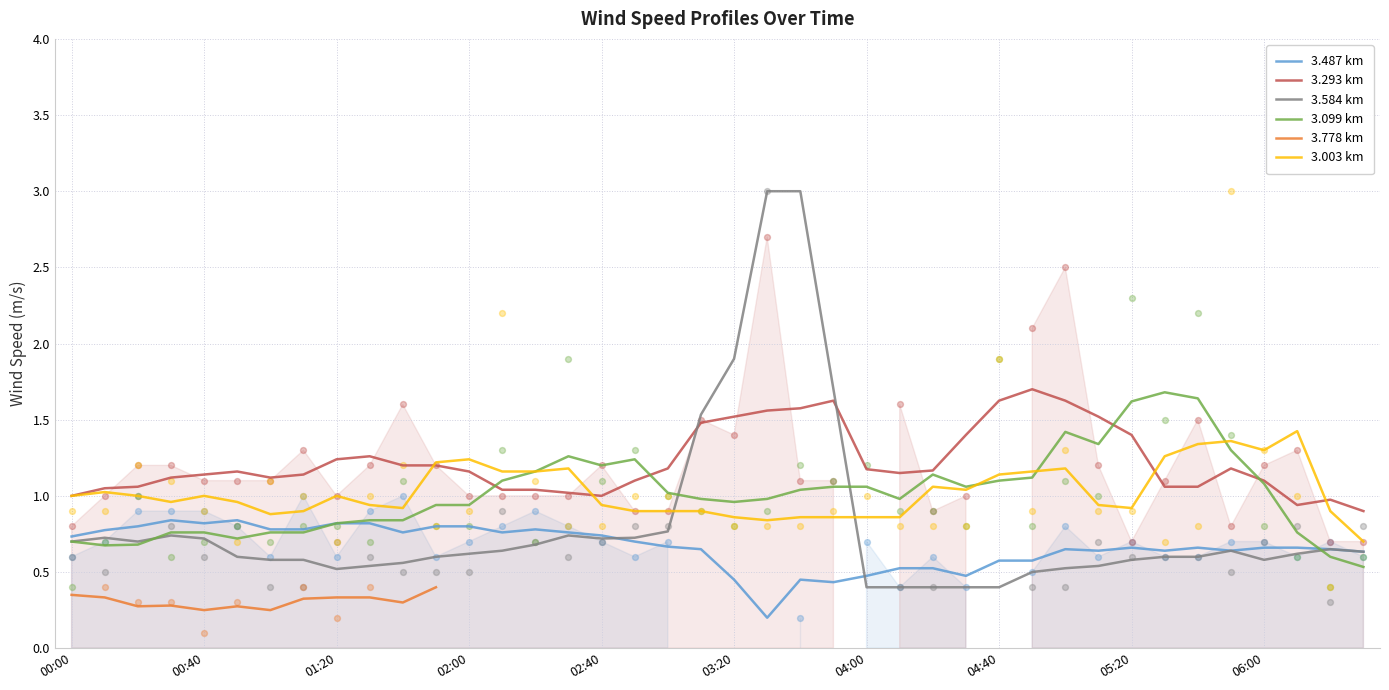

What is the total value across all series at 10?

4.6